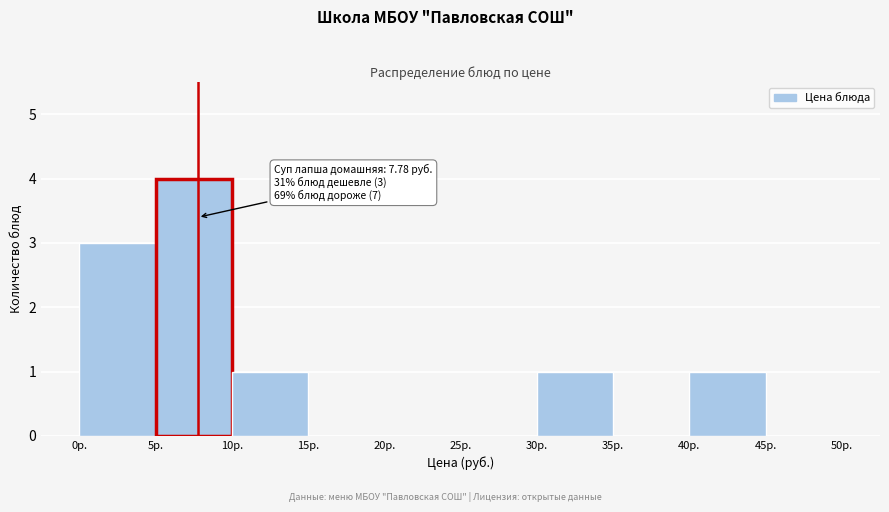

Over which range of the x-axis is the bar tallest?

5 to 10